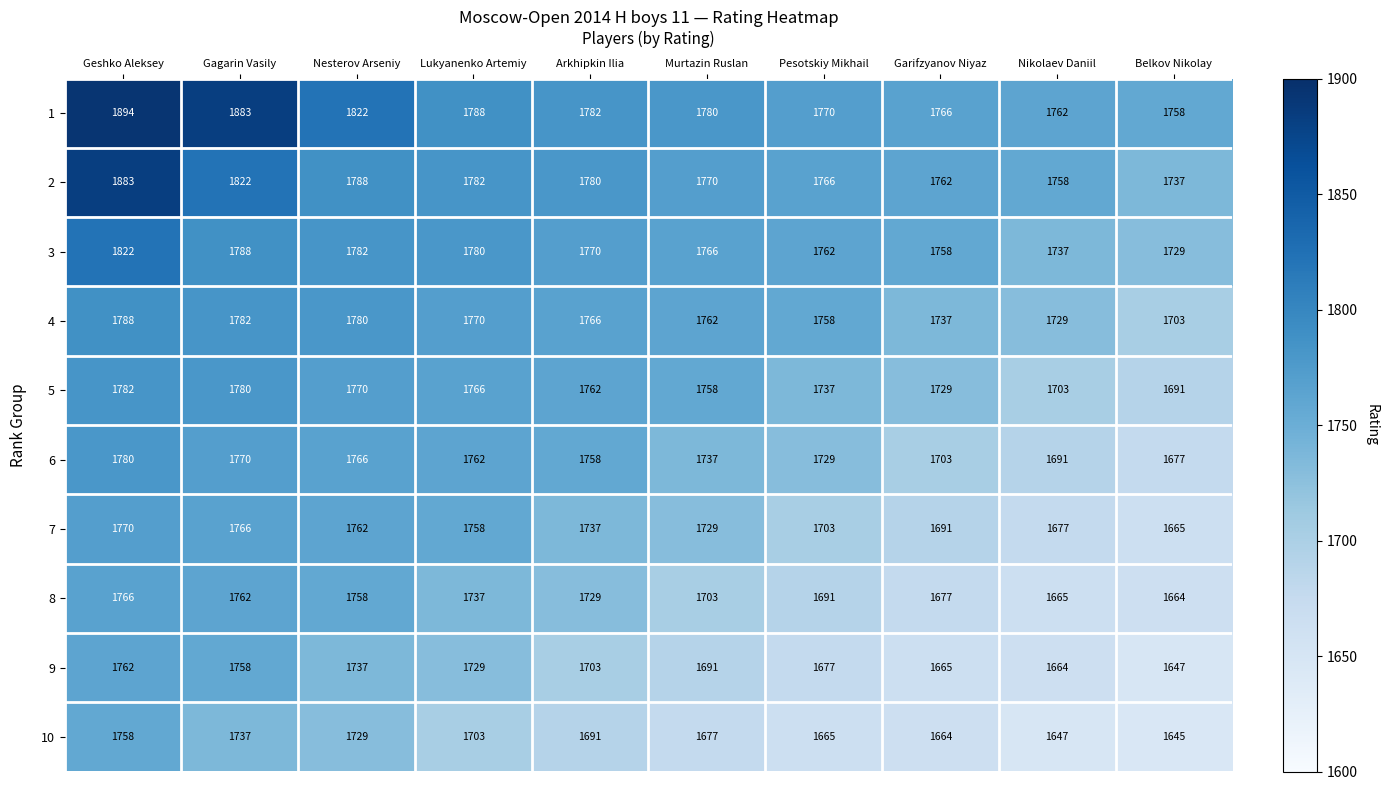

Where does the 9 series first go above 1703?

Geshko Aleksey